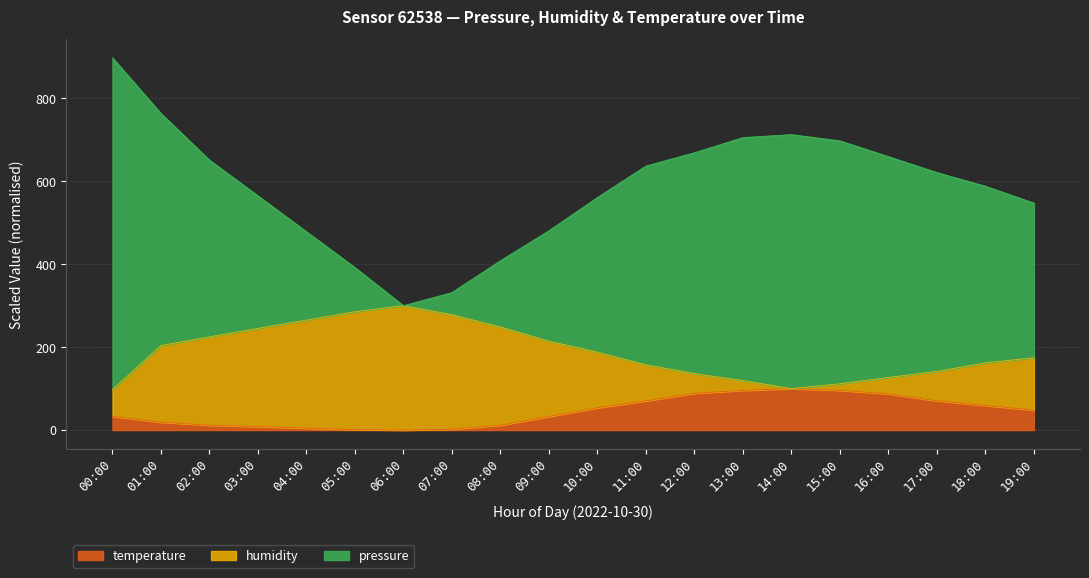

What is the highest value of the temperature series?

100.0